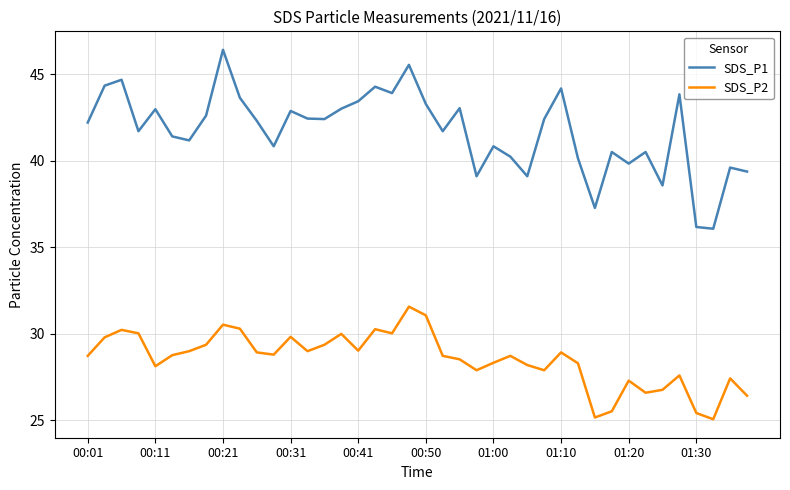

What is the sum of all SDS_P1 values?

1667.7